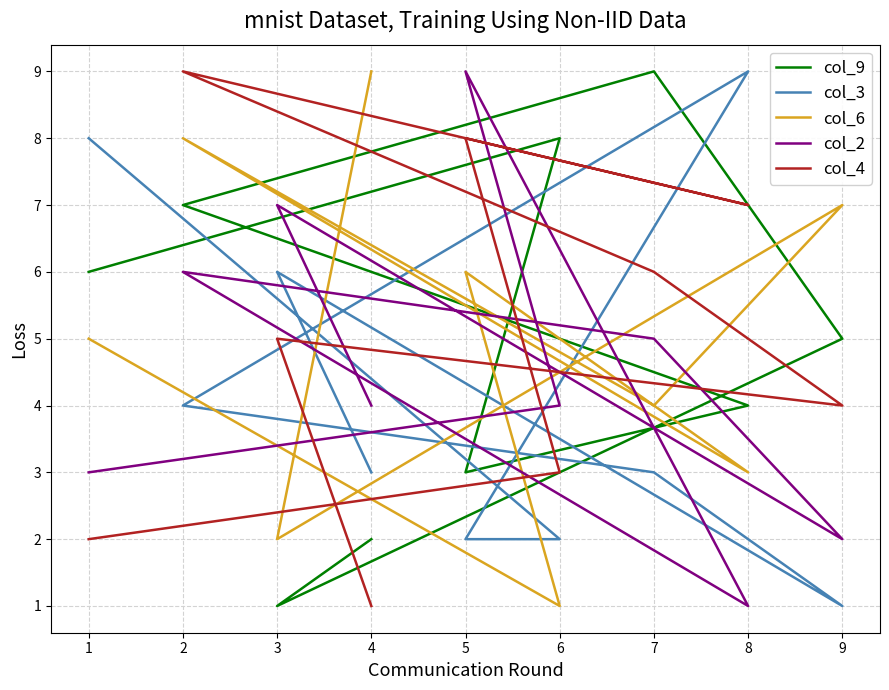

The col_2 series shows 5 at 1. True or false?

False